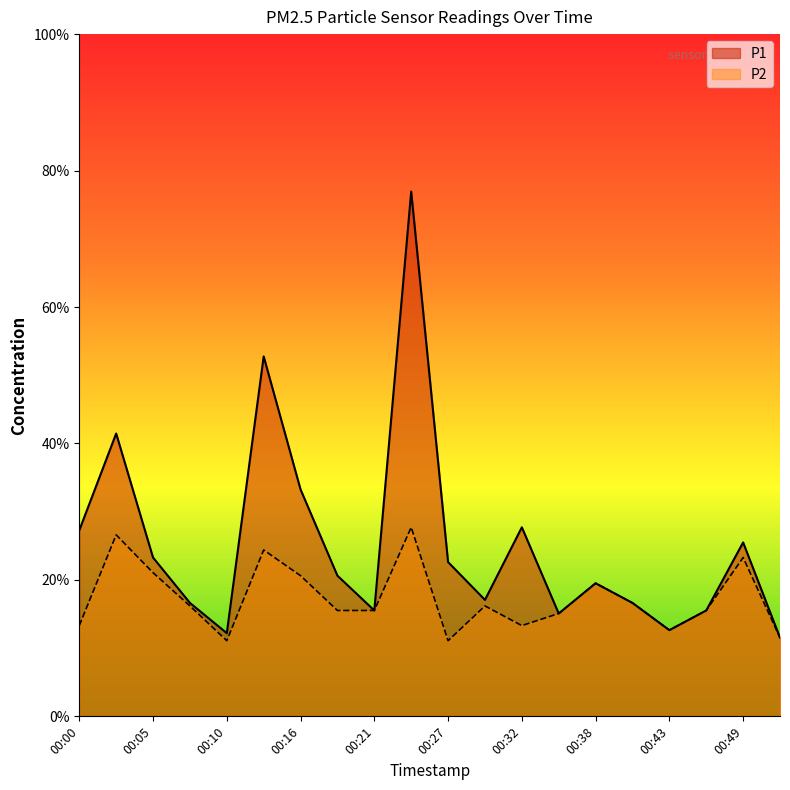

Reading left to right, list all the values displayed in this chart.

P1: 00:00=1.2	00:02=1.9	00:05=1.1	00:08=0.8	00:10=0.6	00:13=2.4	00:16=1.5	00:19=0.9	00:21=0.7	00:24=3.5	00:27=1.0	00:30=0.8	00:32=1.2	00:35=0.7	00:38=0.9	00:41=0.8	00:43=0.6	00:46=0.7	00:49=1.1	00:52=0.5
P2: 00:00=0.6	00:02=1.2	00:05=0.9	00:08=0.7	00:10=0.5	00:13=1.1	00:16=0.9	00:19=0.7	00:21=0.7	00:24=1.2	00:27=0.5	00:30=0.7	00:32=0.6	00:35=0.7	00:38=0.9	00:41=0.8	00:43=0.6	00:46=0.7	00:49=1.1	00:52=0.5